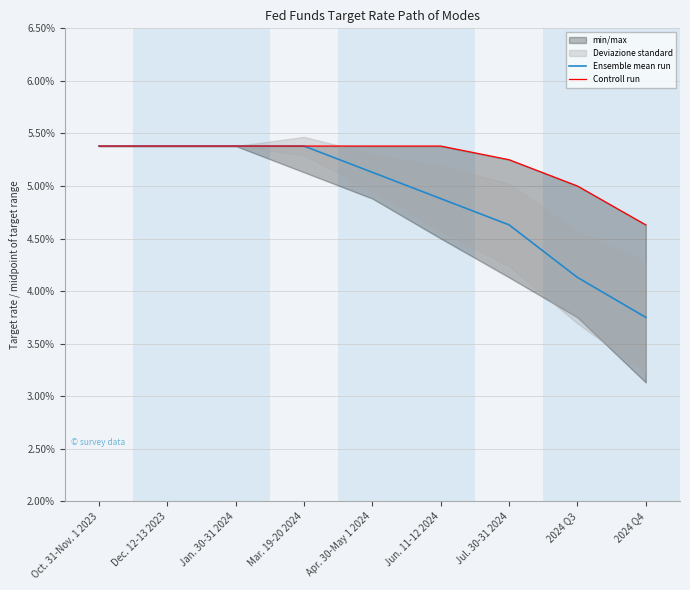

What is the label of the 4th point from the left?

Mar. 19-20 2024